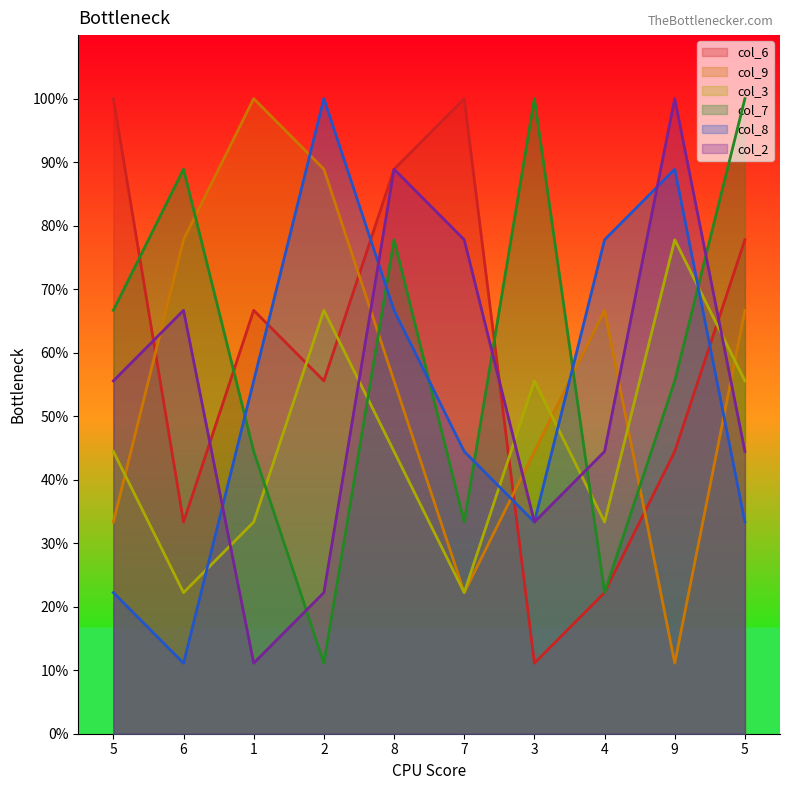

What is the sum of all col_6 values?

600.0